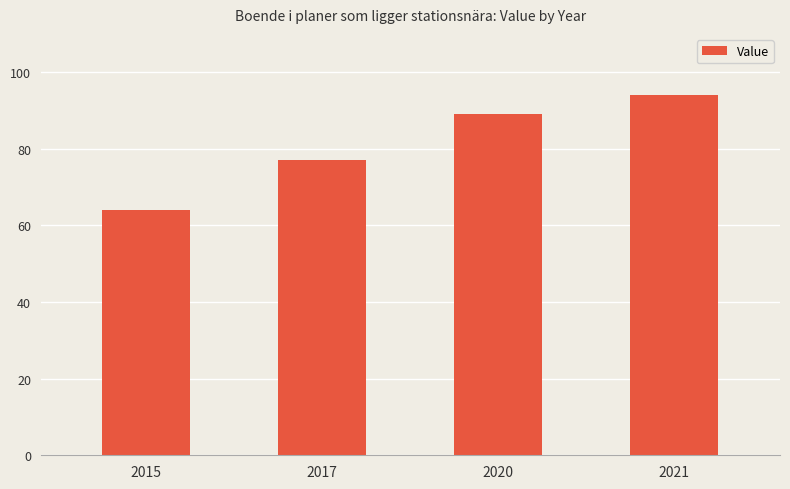

What is the approximate value at 2020, to the nearest 5?

90